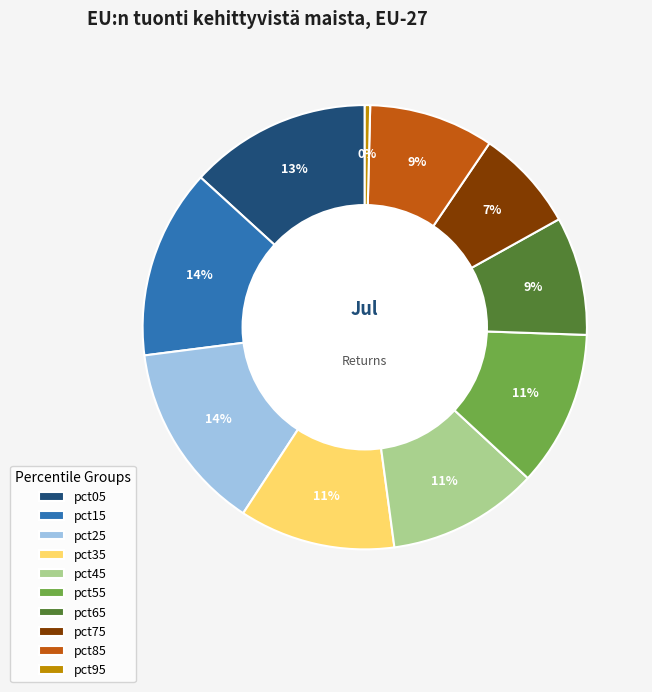

The pct55 slice represents 11% of the pie. True or false?

True